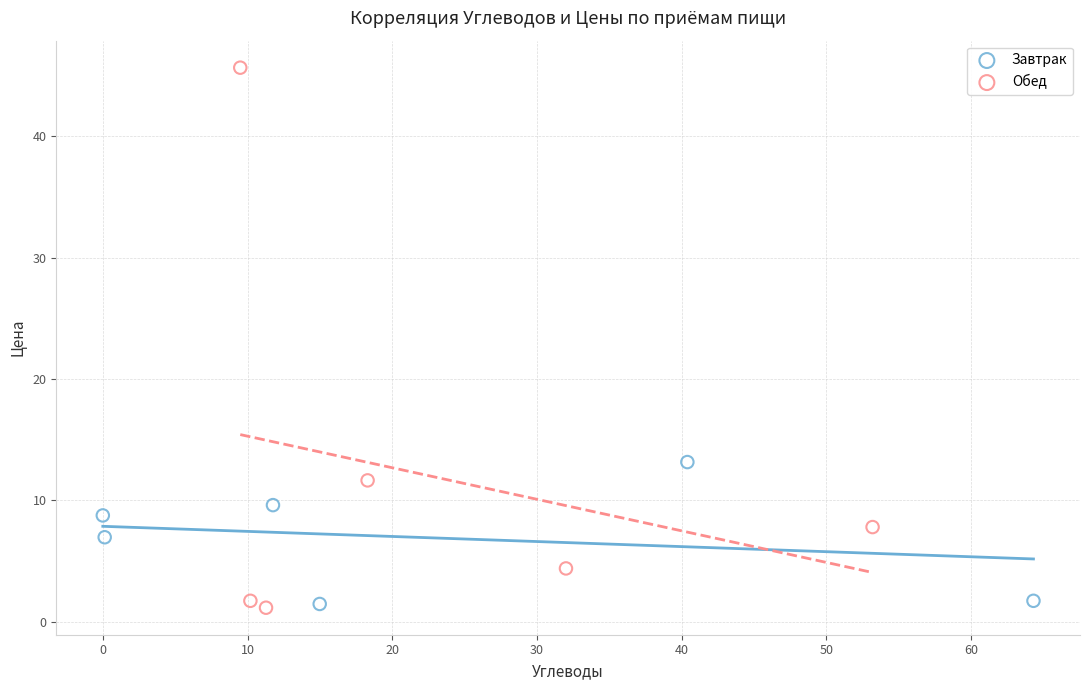

Which series reaches the maximum Y coordinate?

Обед